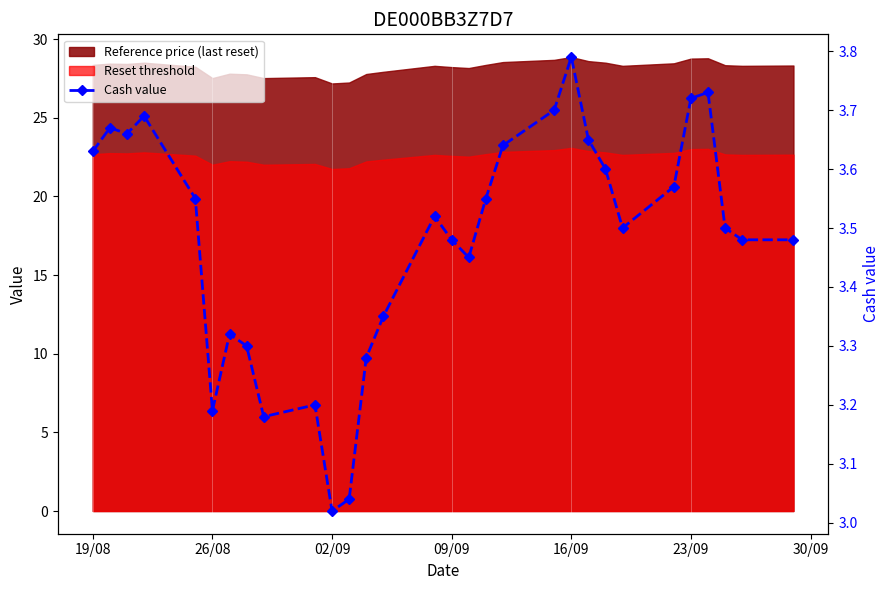

What value does the data have at 23/09?

3.7